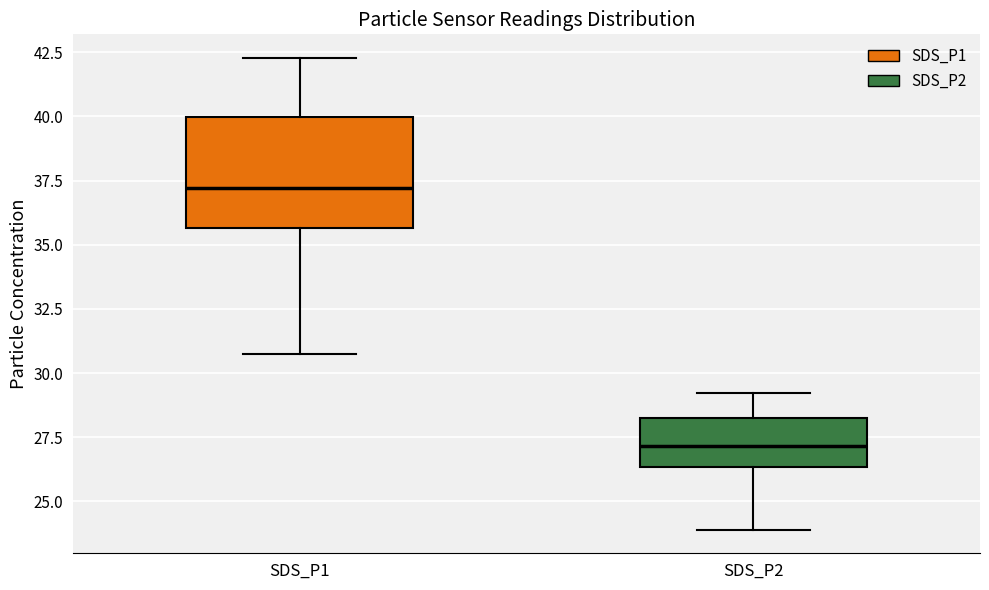

Reading left to right, read every box against the y-axis: the position of its median line, the range the box covers, and the ends of its whiskers. The values are not printed on the chart, so give them approximately, as read against the axis.

SDS_P1: median 37.0, box 35.5 to 40.0, whiskers 30.5 to 42.5
SDS_P2: median 27.0, box 26.5 to 28.0, whiskers 24.0 to 29.0